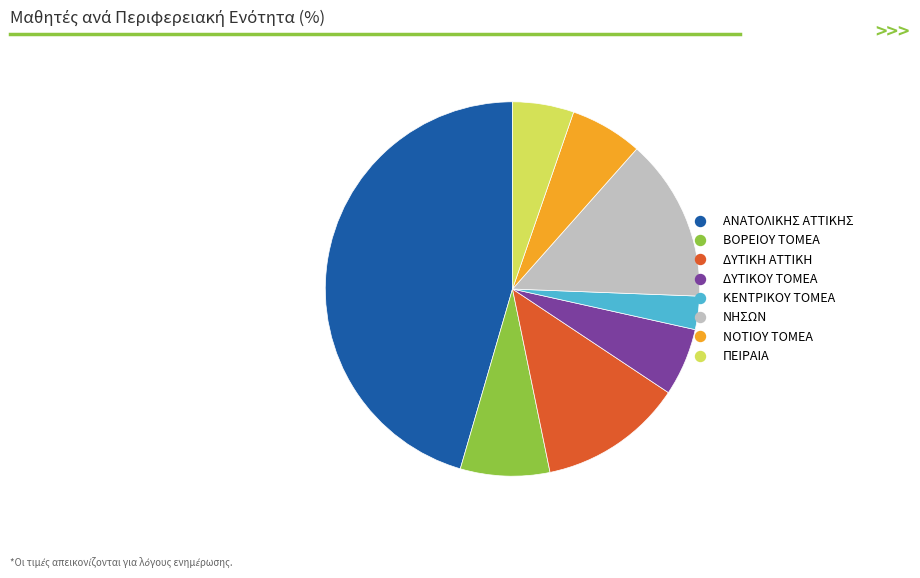

How many segments does this pie chart have?

8